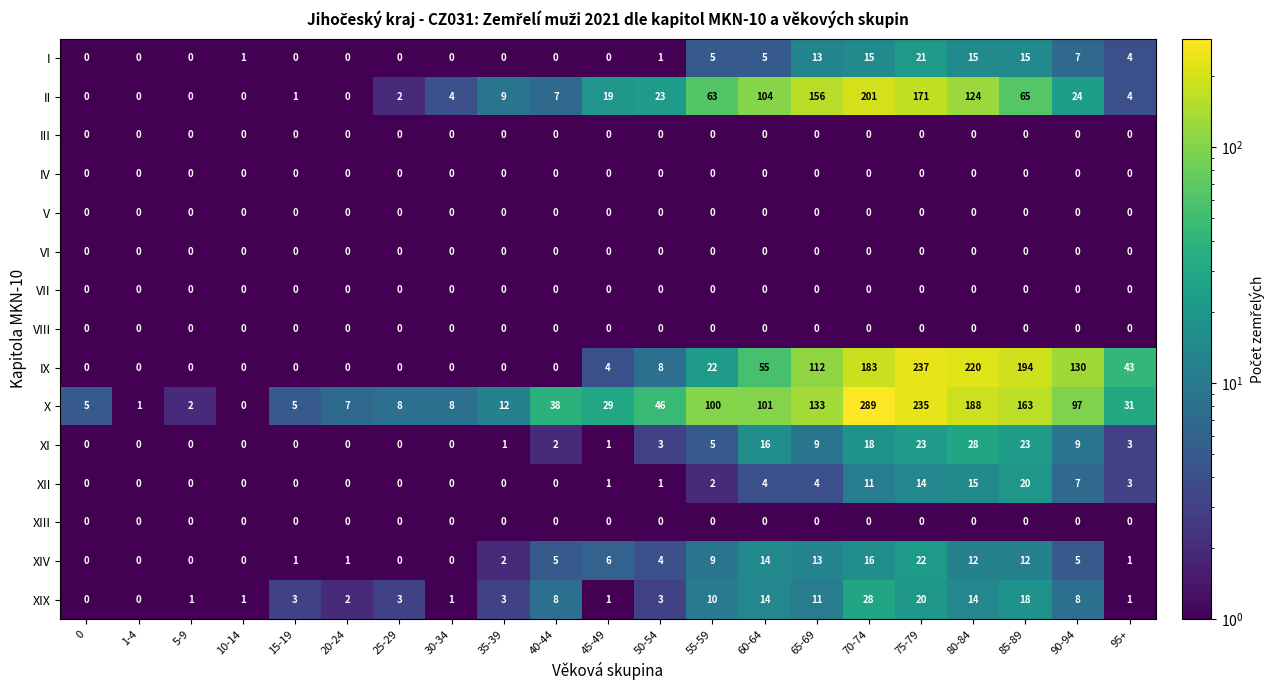

What is the sum of all XII values?

82